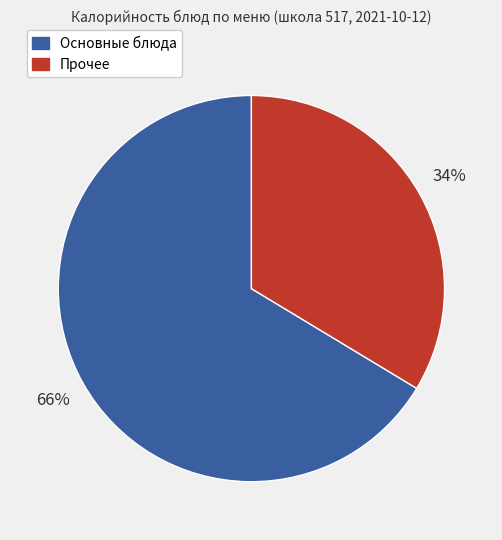

To the nearest percent, what is the average slice percentage?

50%